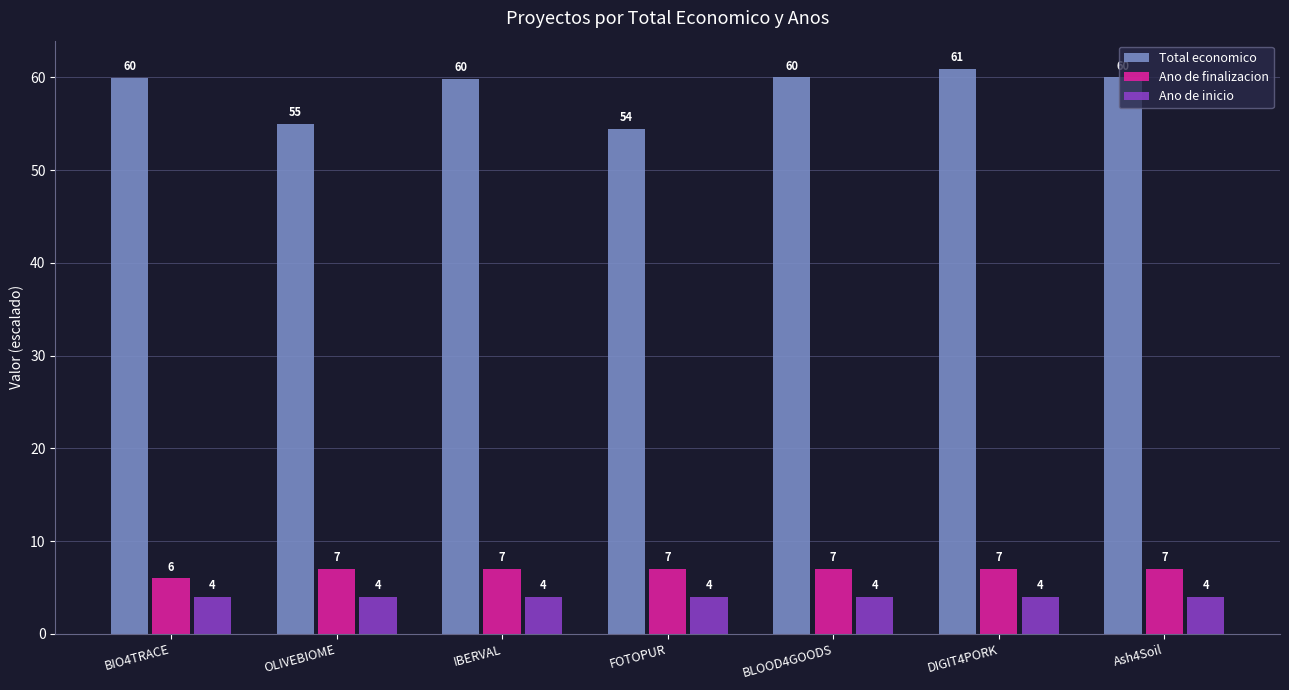

The value of Ano de inicio at BLOOD4GOODS is 4.0. True or false?

True